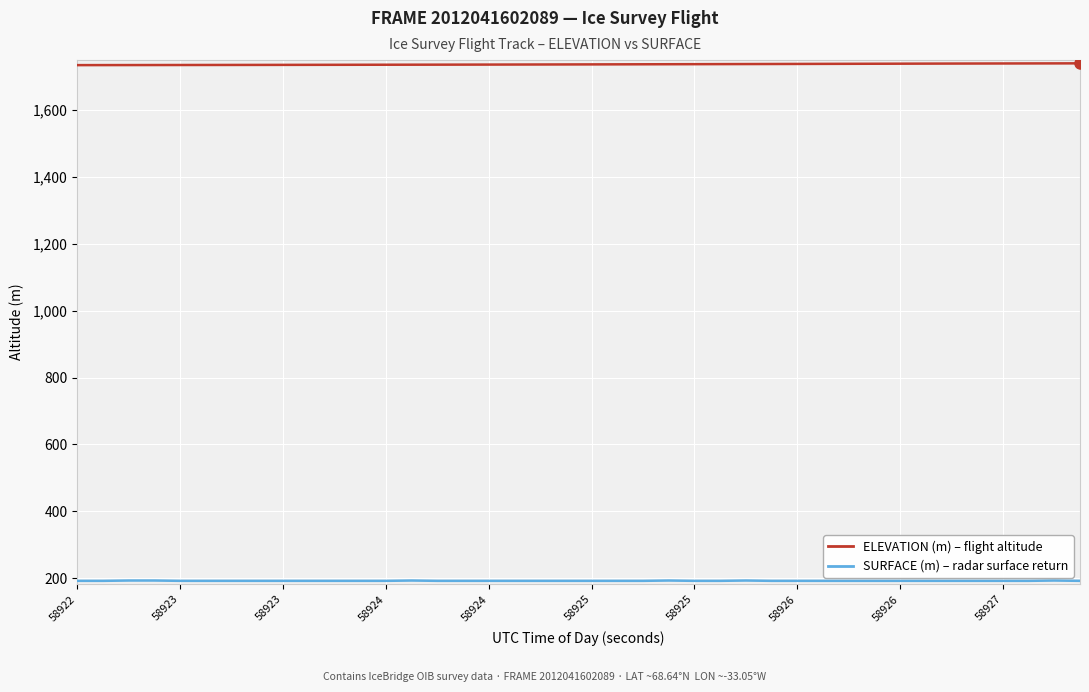

What is the minimum value shown in the chart?

192.0